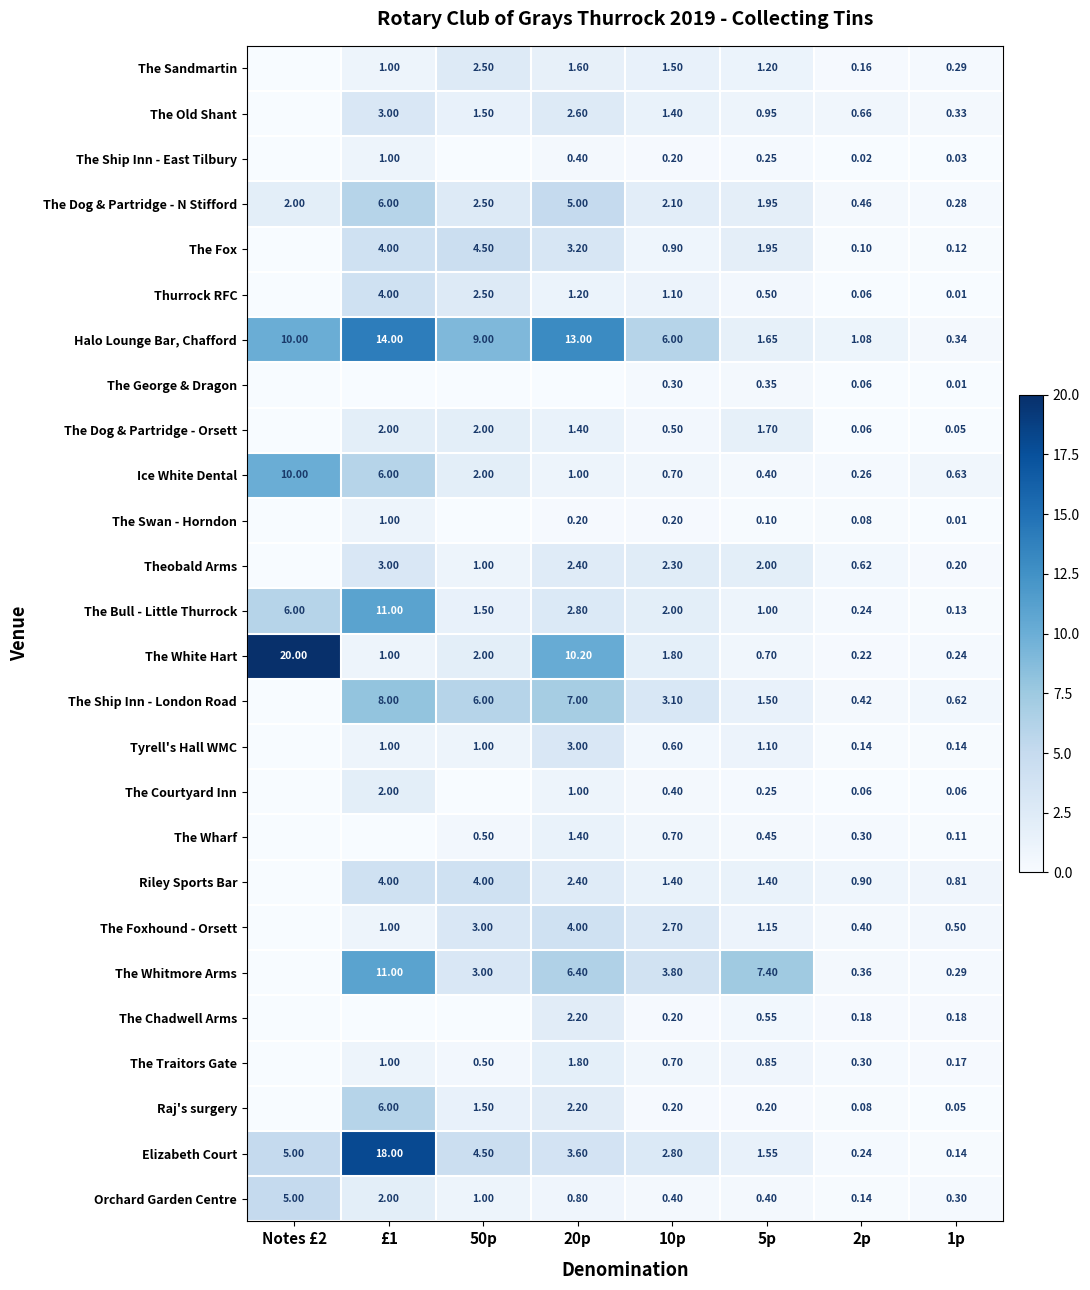

At how many categories does at least one series exceed 18?

1